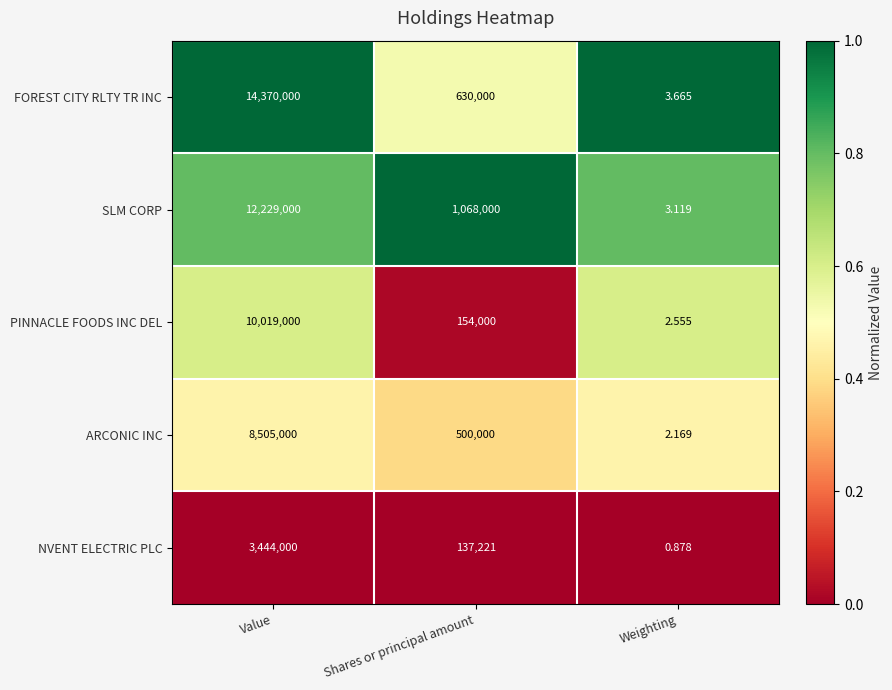

Between Shares or principal amount and Weighting, which series saw the biggest shift?

SLM CORP